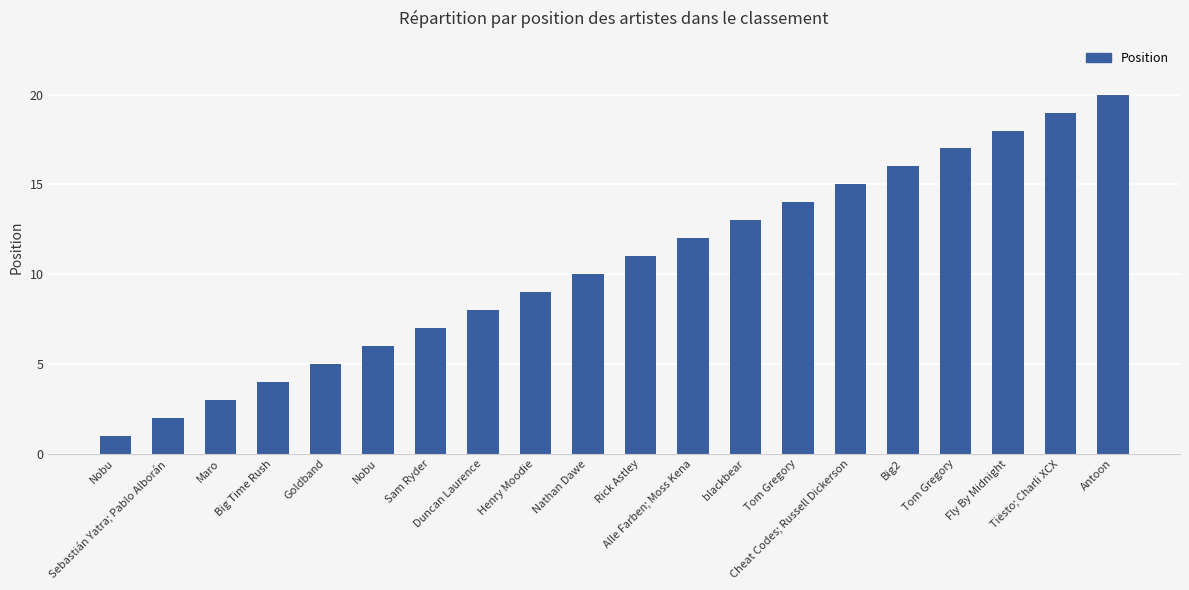

The chart shows a value of 13 at blackbear. True or false?

True